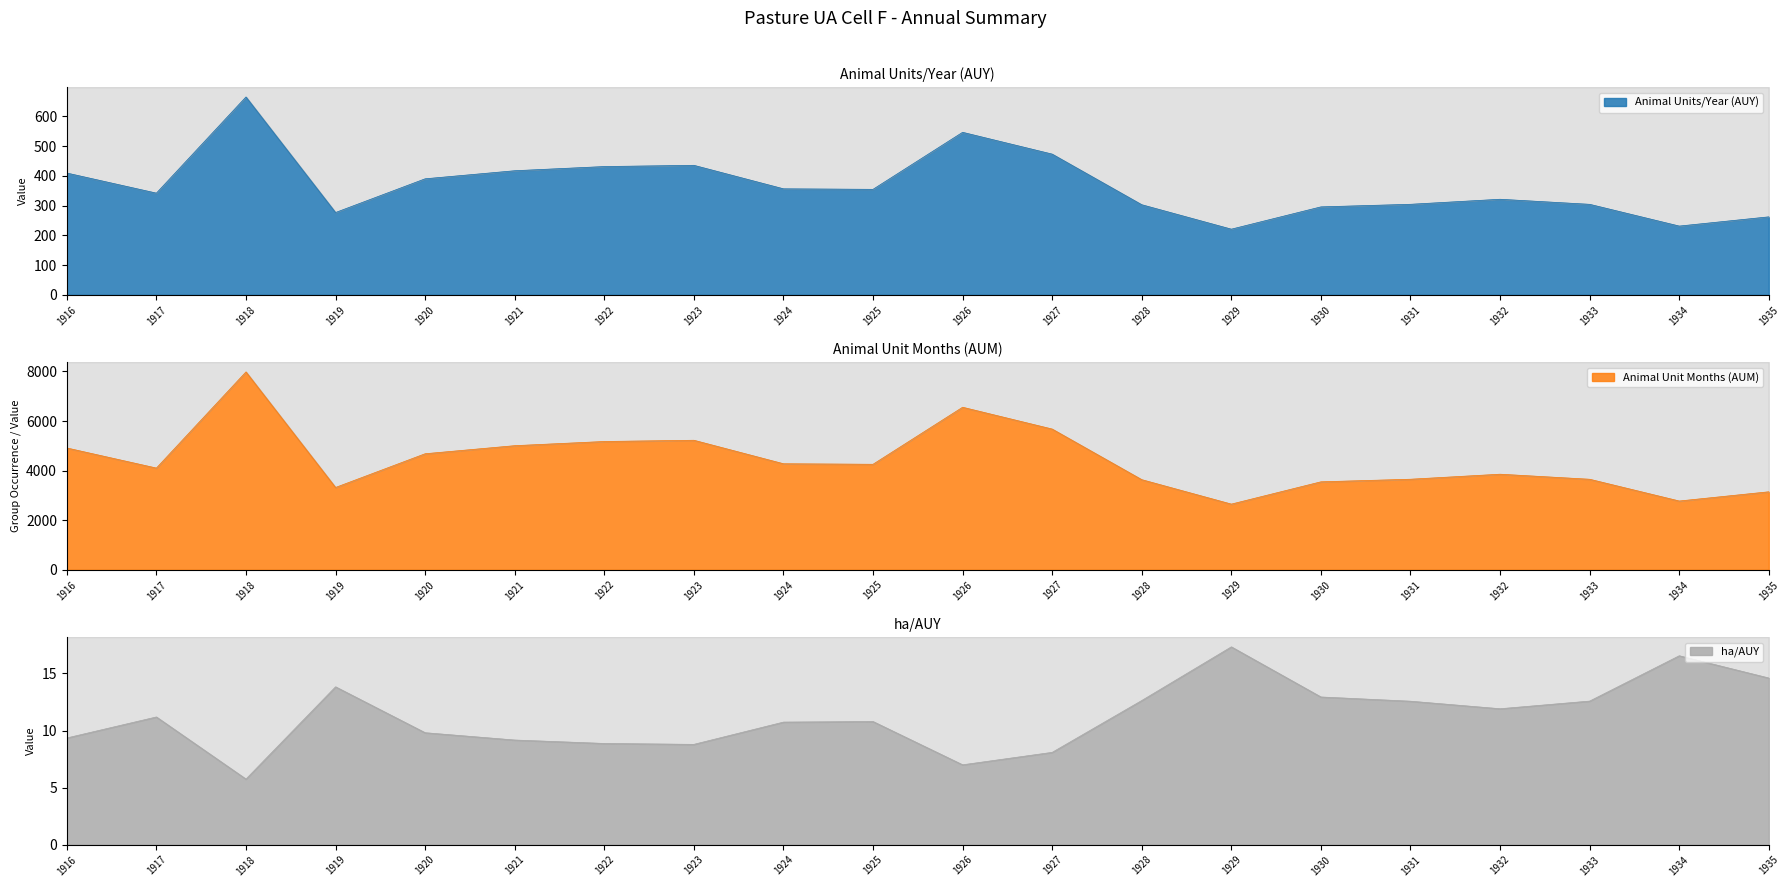

True or false: ha/AUY and Animal Units/Year (AUY) intersect in this chart.

False